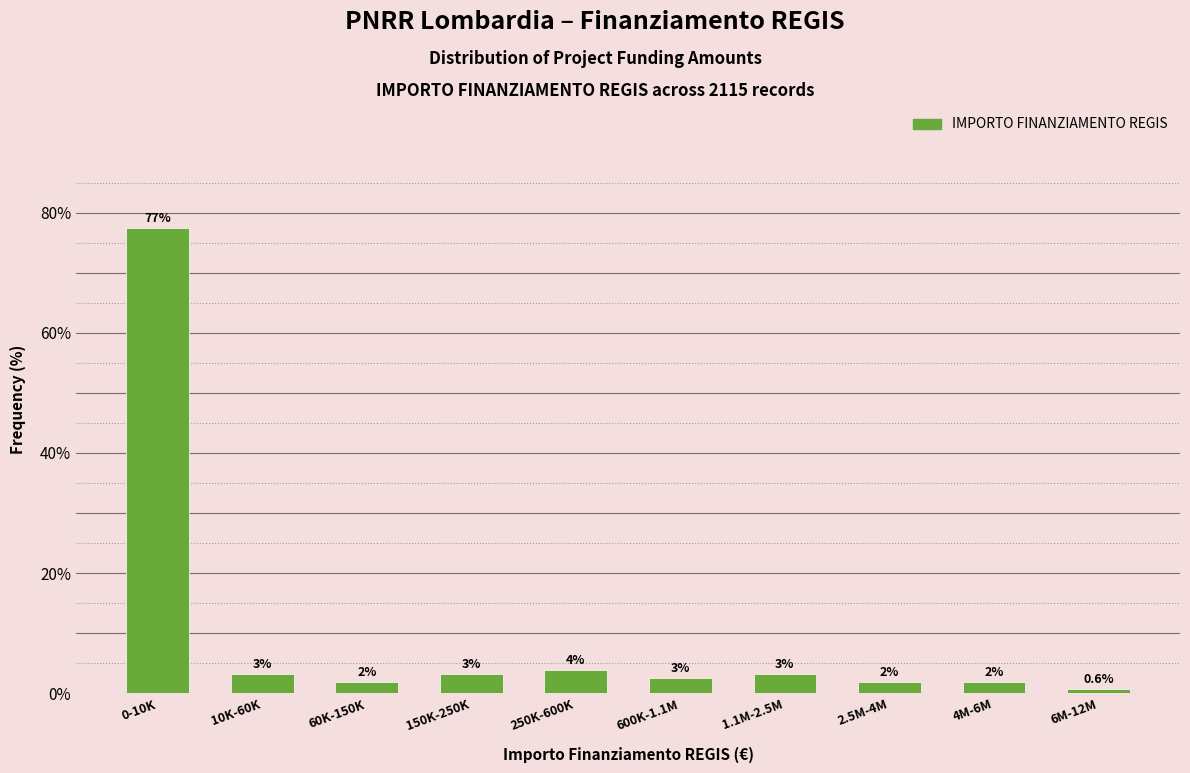

How many bars are there in total?

10